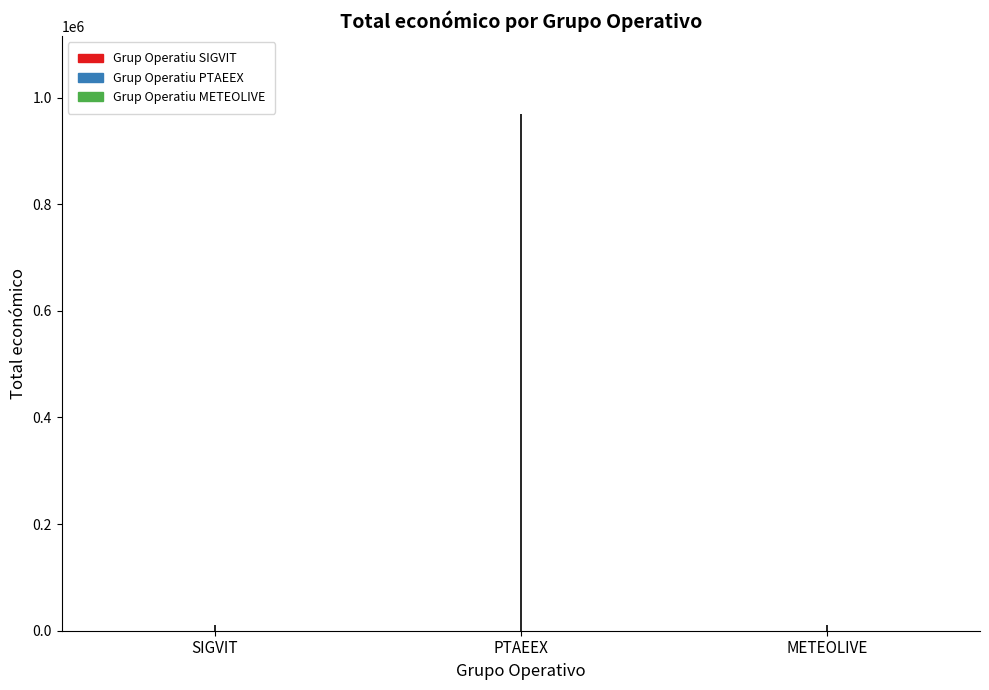

Rank the categories by value from highest to lowest.

PTAEEX, SIGVIT, METEOLIVE